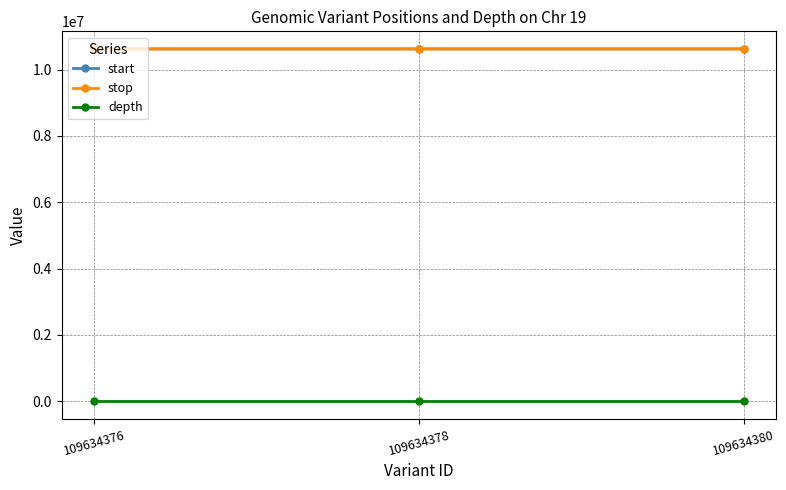

At how many categories does at least one series exceed 6058726?

3